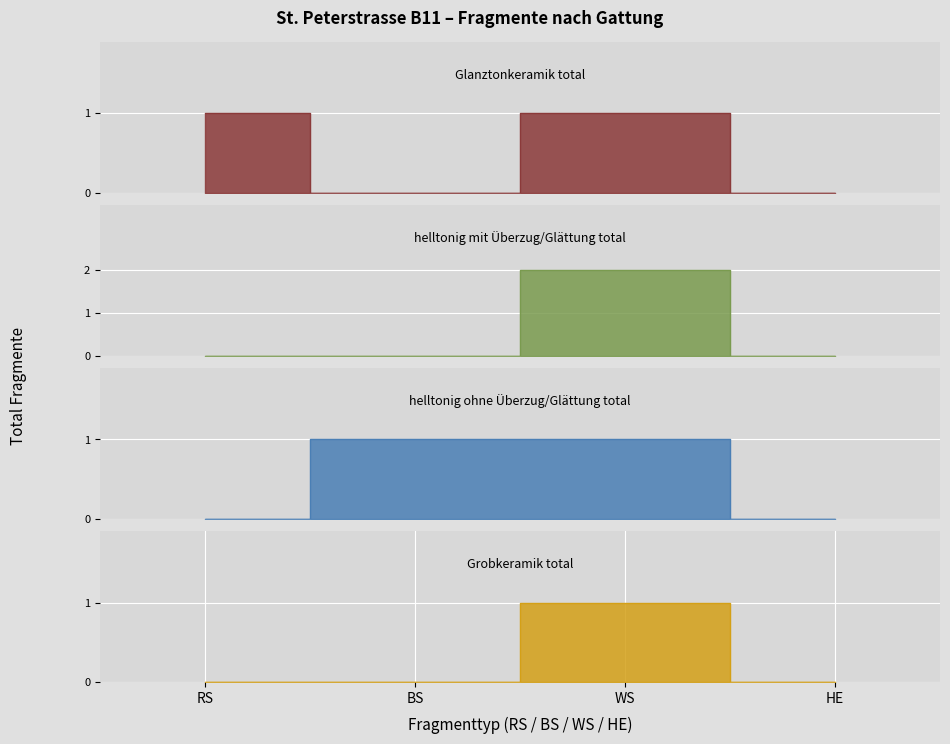

Rank the categories by Glanztonkeramik total value from highest to lowest.

RS, WS, BS, HE